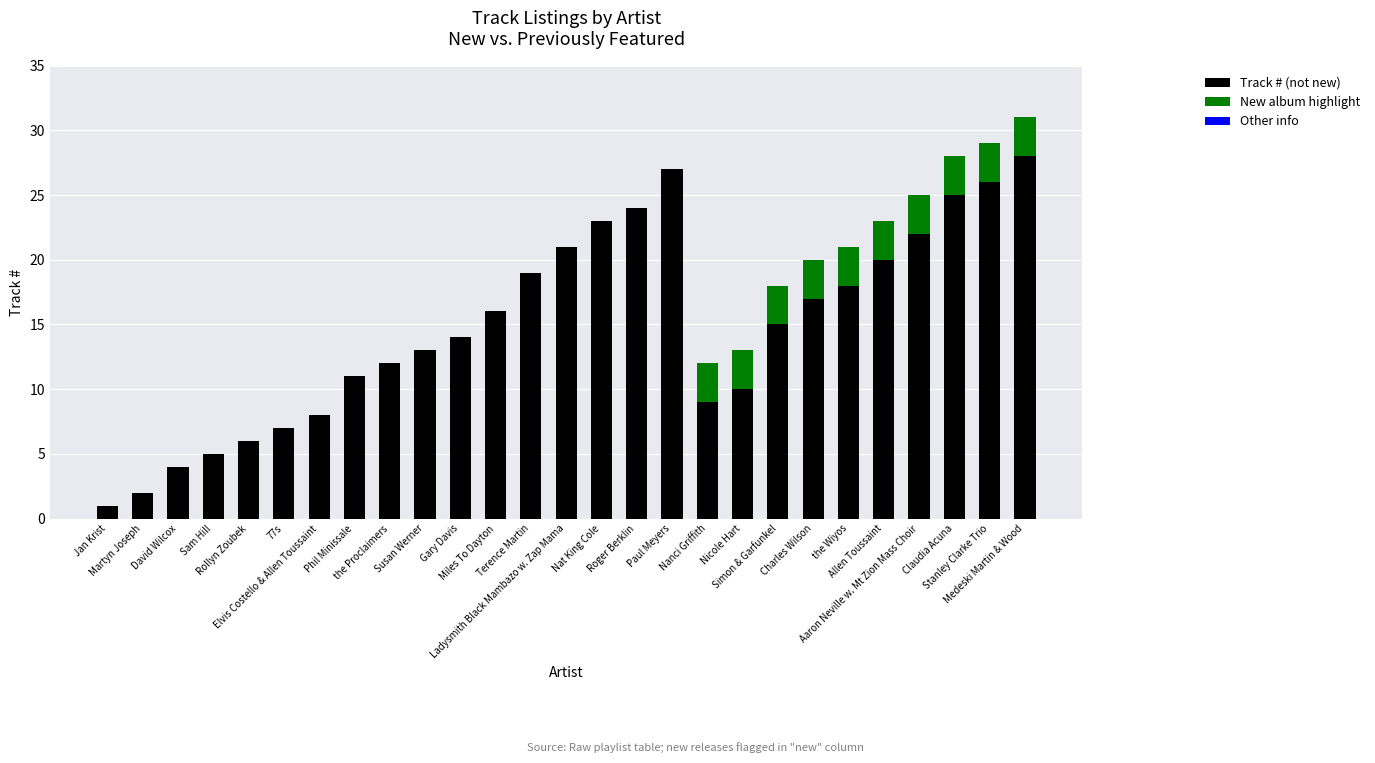

What is the sum of the Track # (not new) values at Gary Davis and the Wiyos?

32